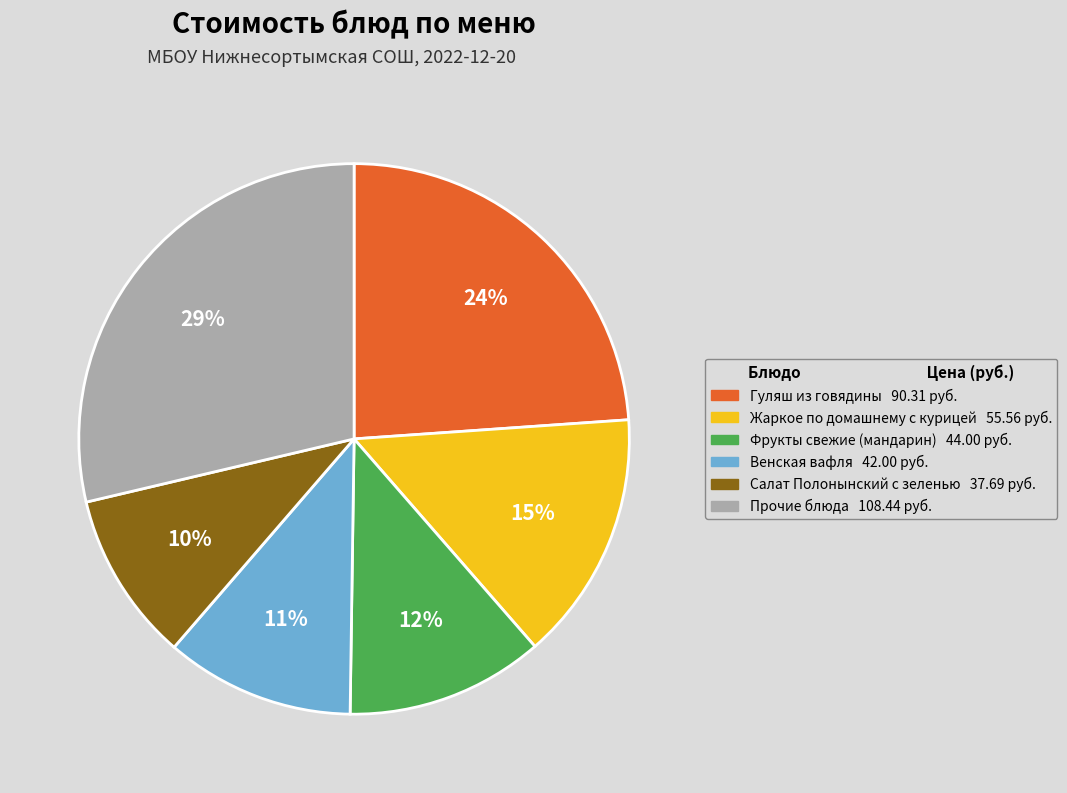

To the nearest percent, what is the difference between the largest and smallest slice percentages?

19%